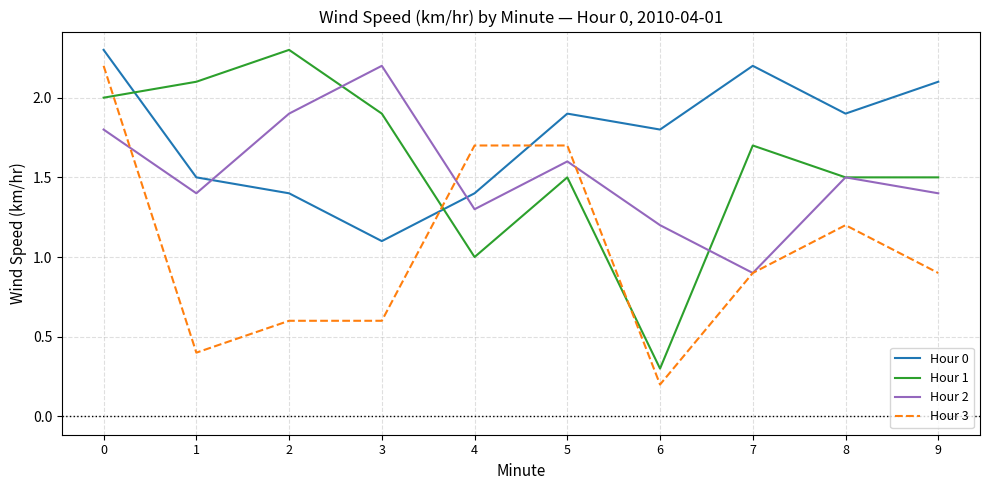

True or false: Hour 0 has a value of 1.1 at 3.

True